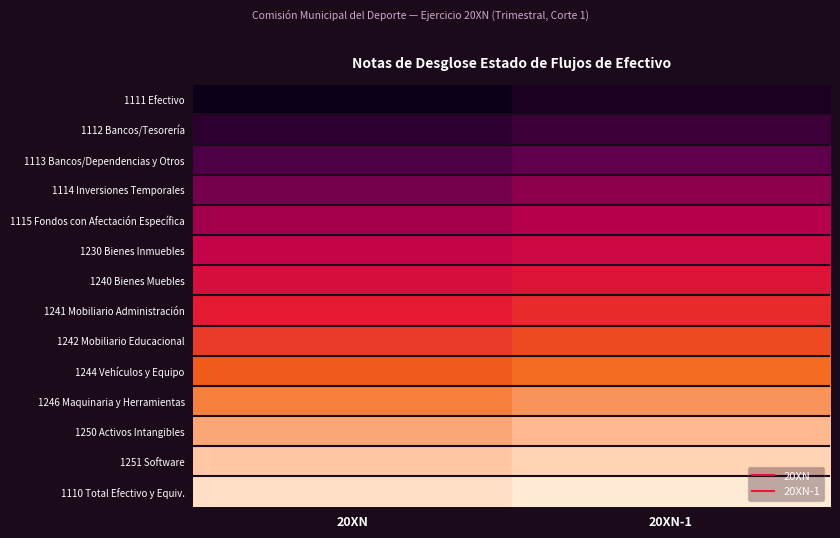

Which has a higher value, 20XN or 20XN-1?

20XN-1